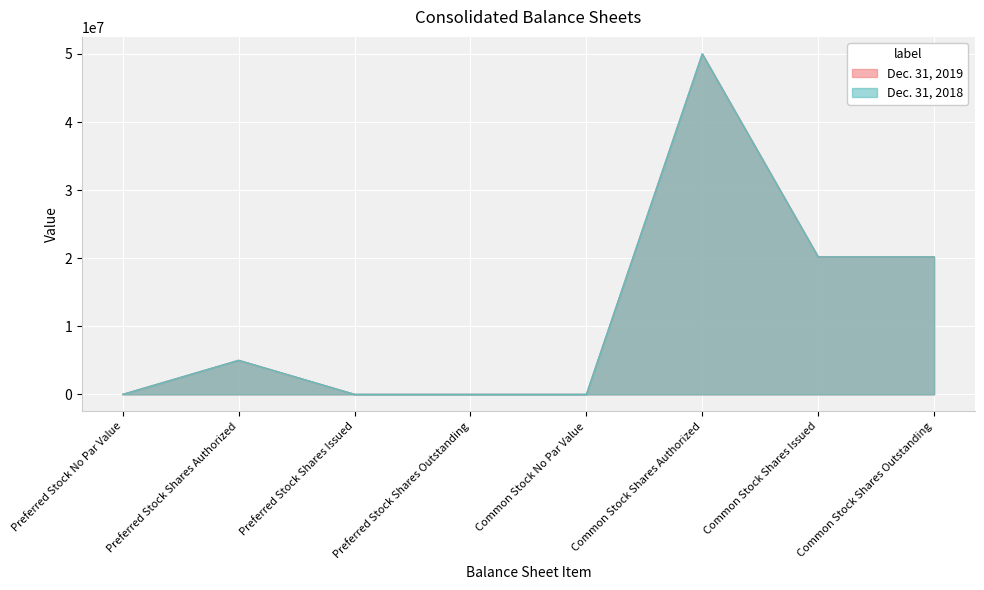

Is it true that Dec. 31, 2018 equals -30325961 at Preferred Stock No Par Value?

False